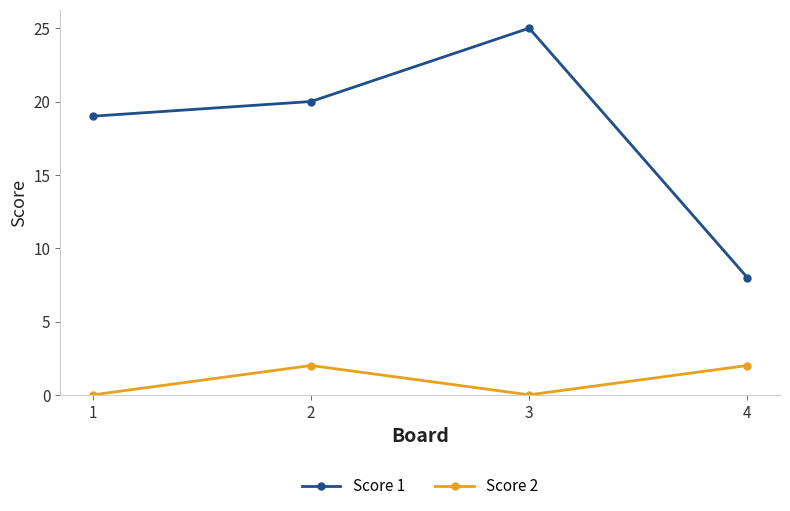

Is it true that Score 1 equals 13 at 4?

False